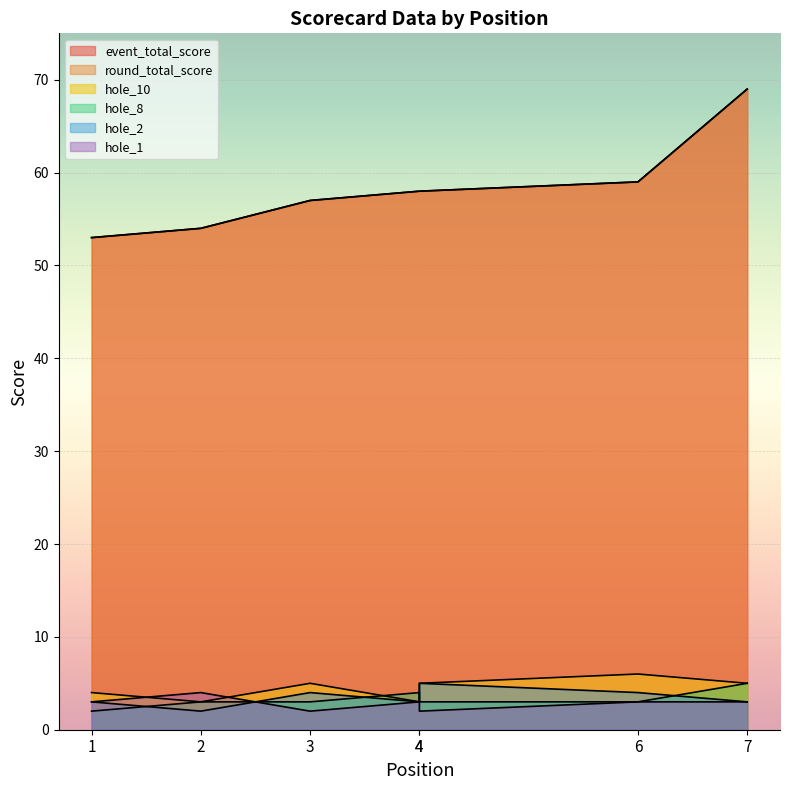

True or false: hole_8 has a value of 3 at 2.

True